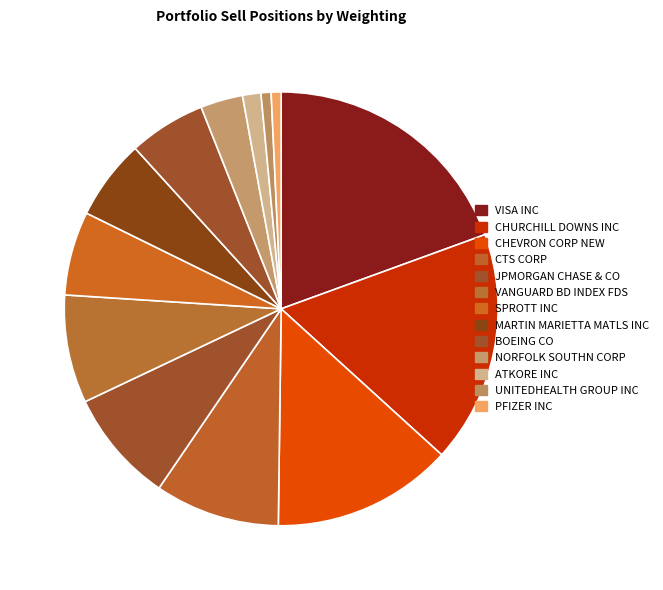

How much of the chart is everything except JPMORGAN CHASE & CO?

91.6%